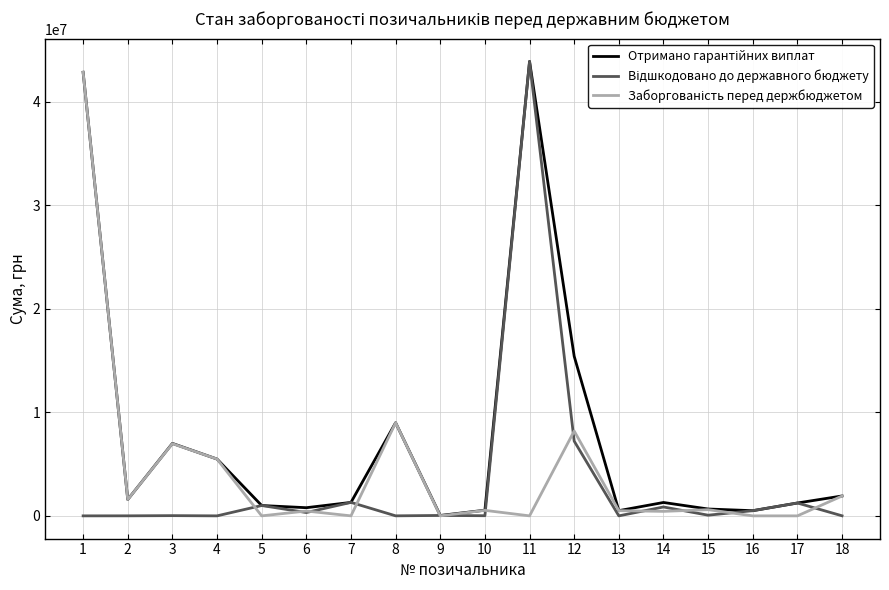

What is the total value across all series at 7?

2602913.9